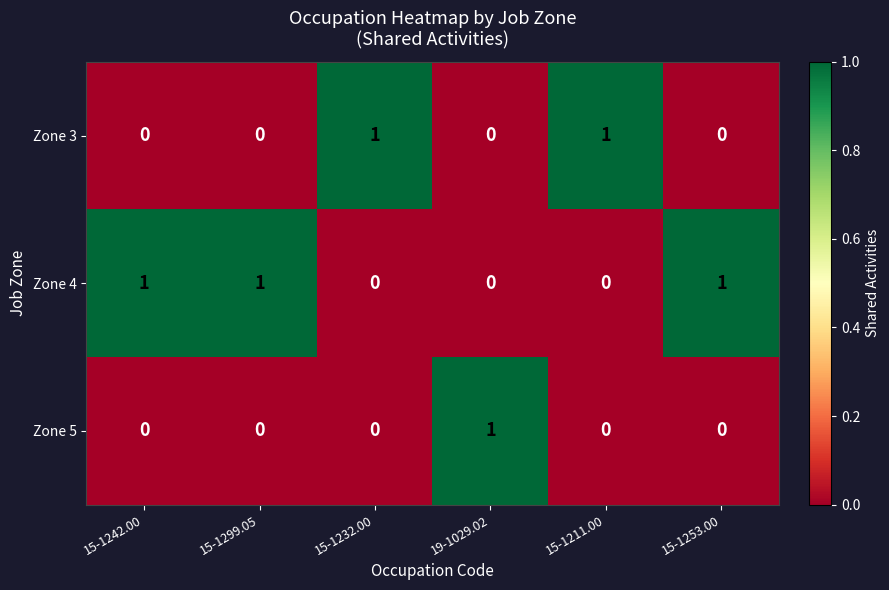

What is the total value across all series at 15-1242.00?

1